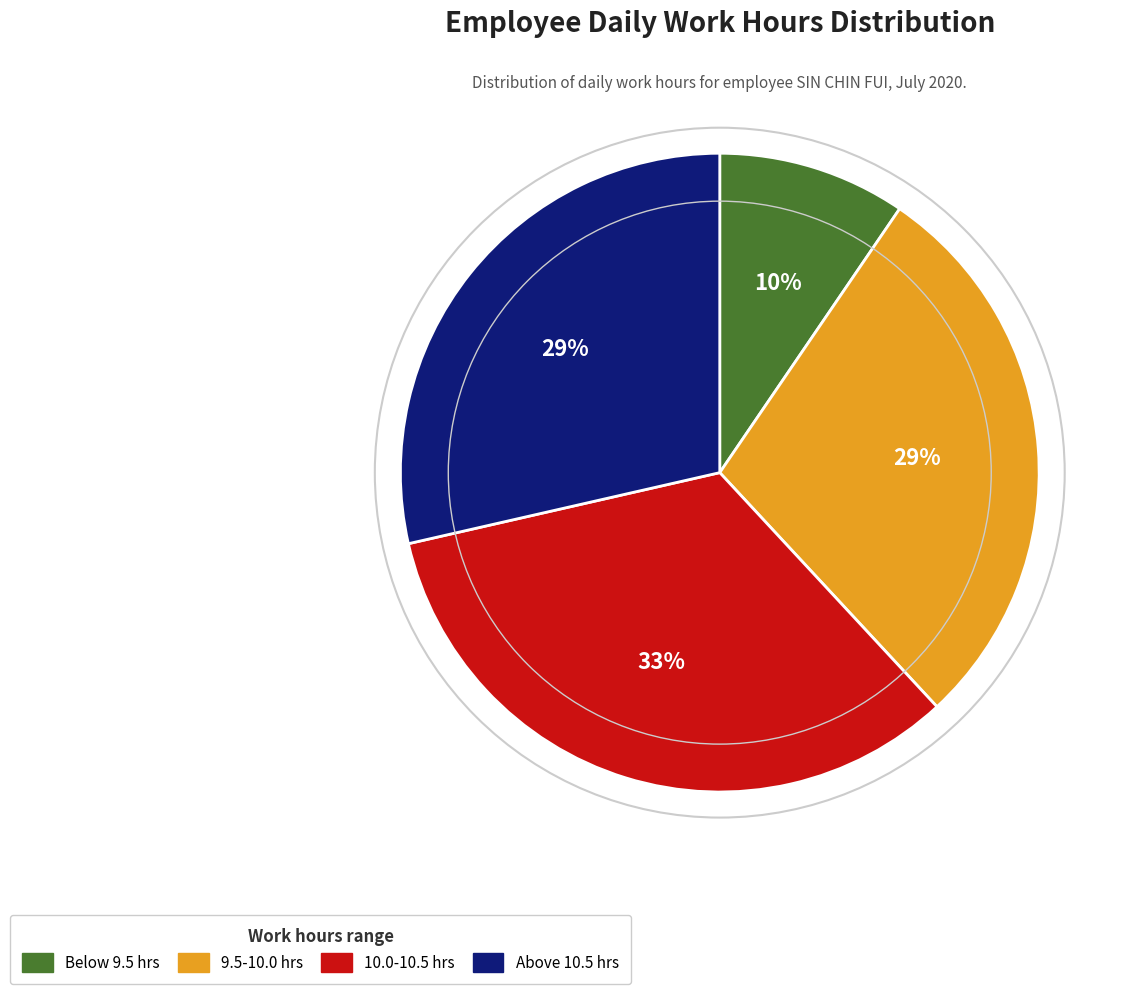

To the nearest percent, what is the average slice percentage?

25%